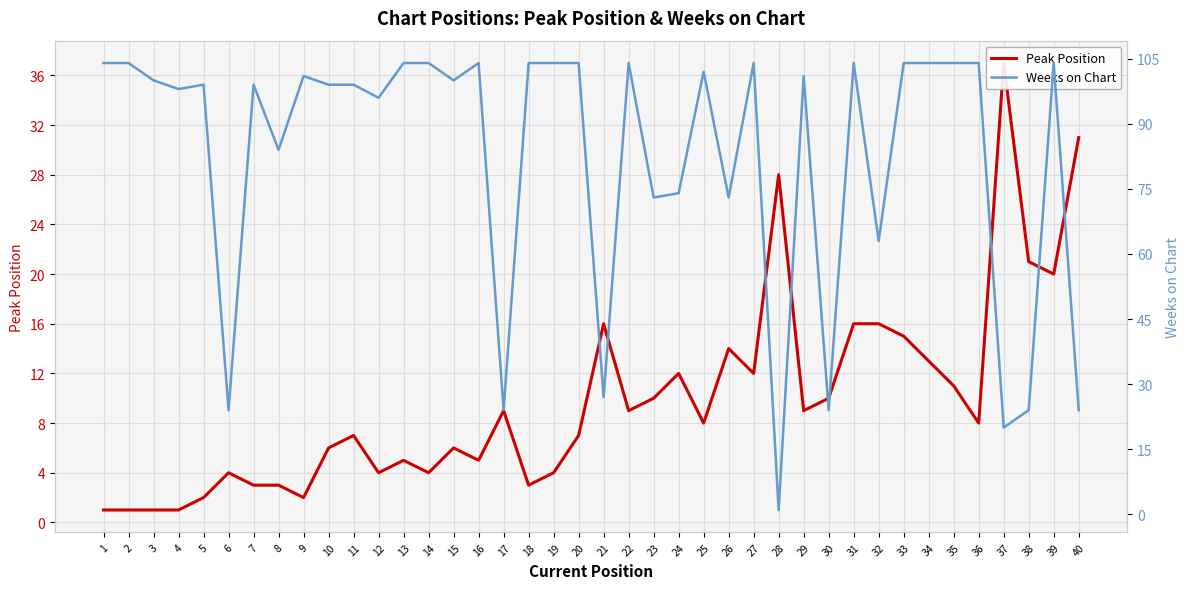

What is the difference between the maximum and minimum values in the Peak Position series?

36